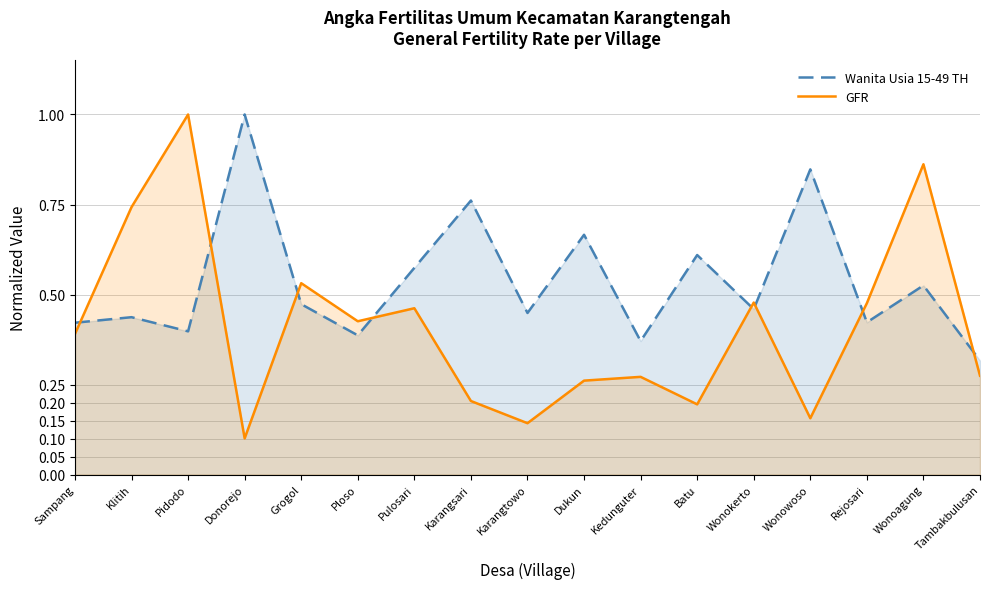

What is the average value of the GFR series?

0.4